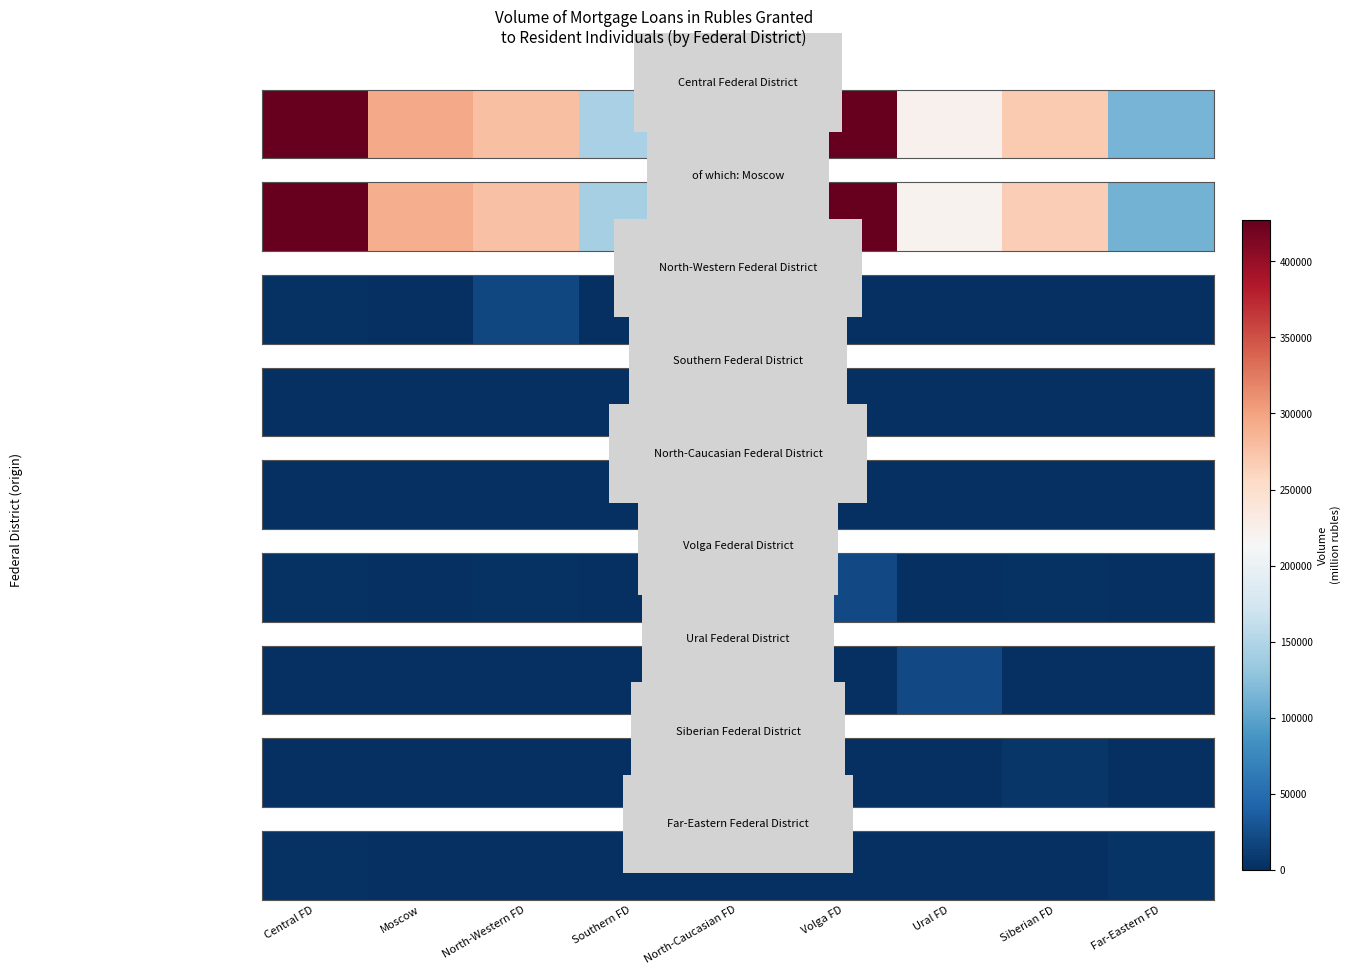

Rank the categories by value from highest to lowest.

Far-Eastern FD, Central FD, Moscow, Siberian FD, Ural FD, North-Western FD, Volga FD, Southern FD, North-Caucasian FD